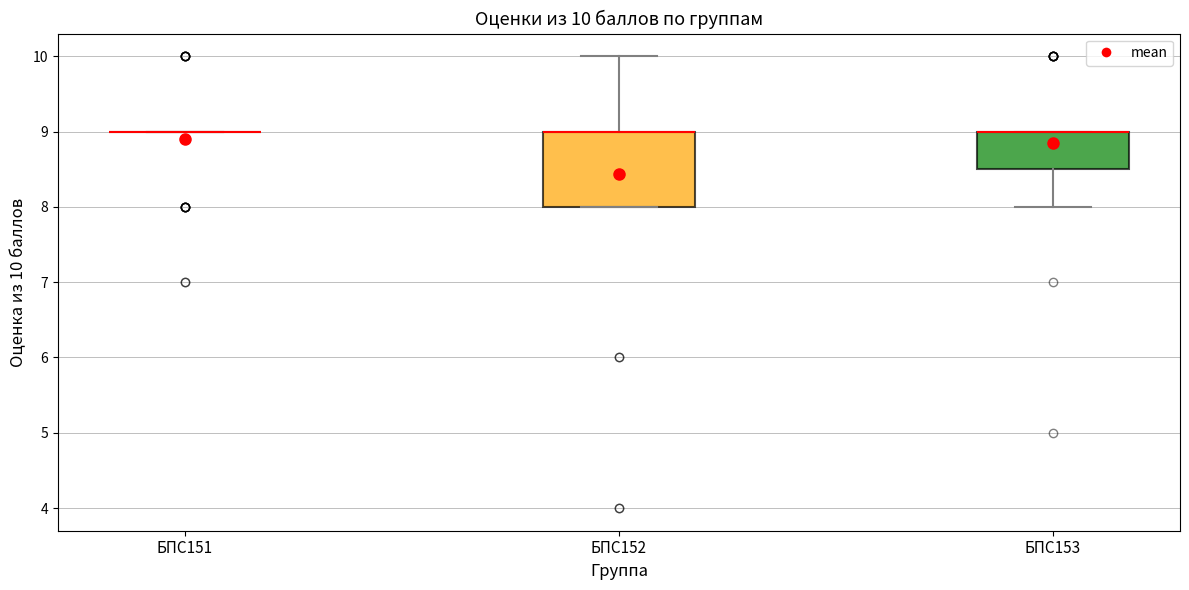

Which box is the tallest, from its lower edge to its upper edge?

БПС152